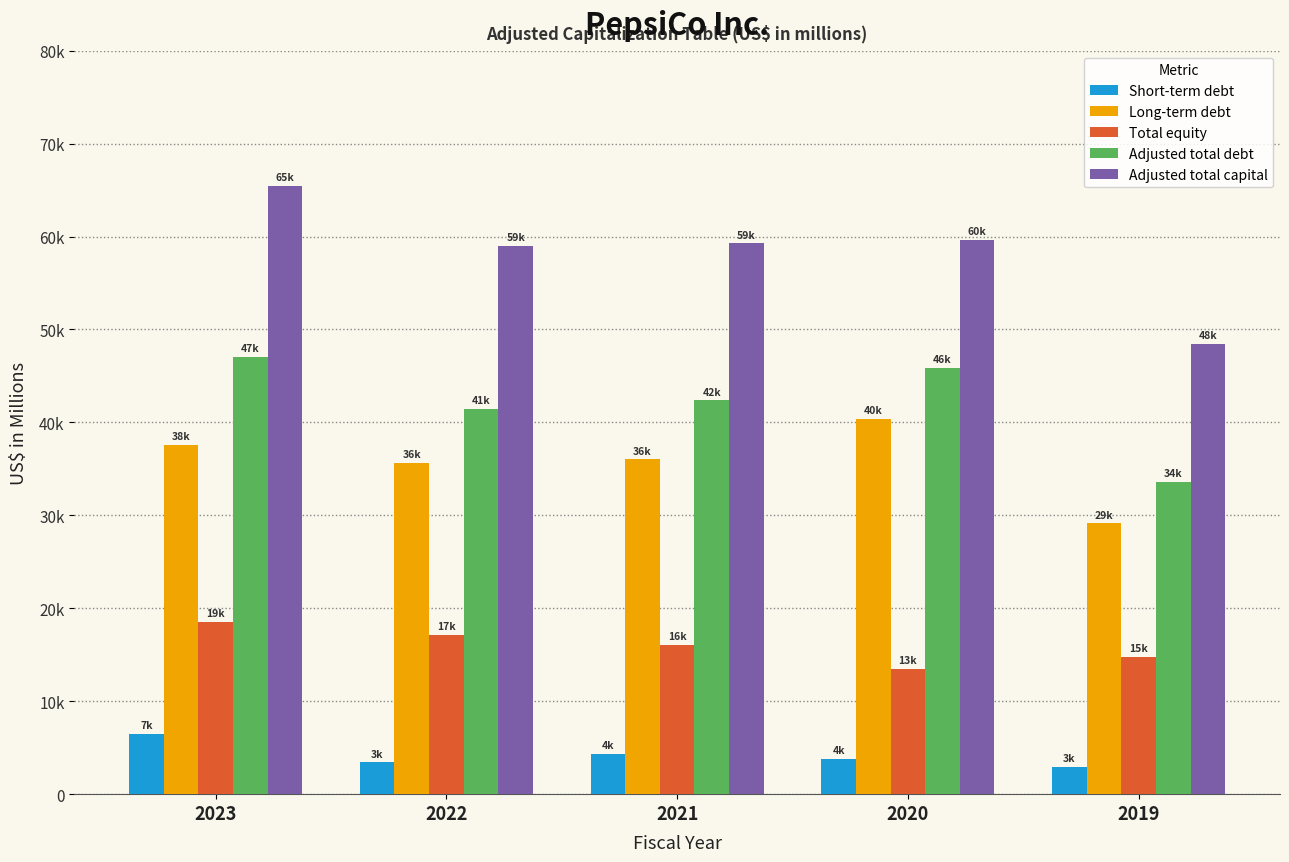

Where is Short-term debt nearest to the value 4715?

2021